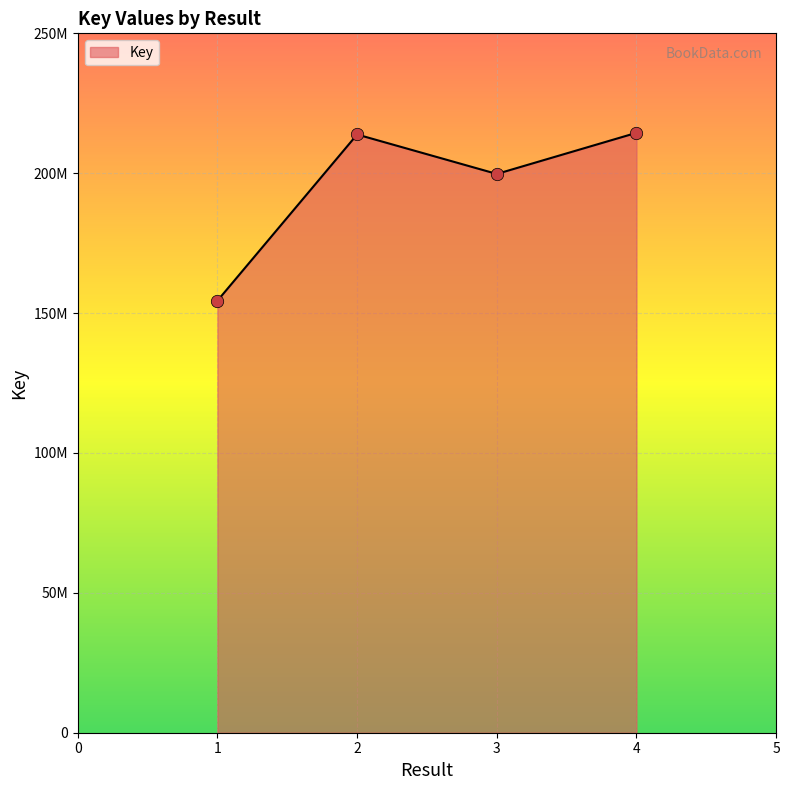

Is this an area chart (filled region under the line)?

Yes